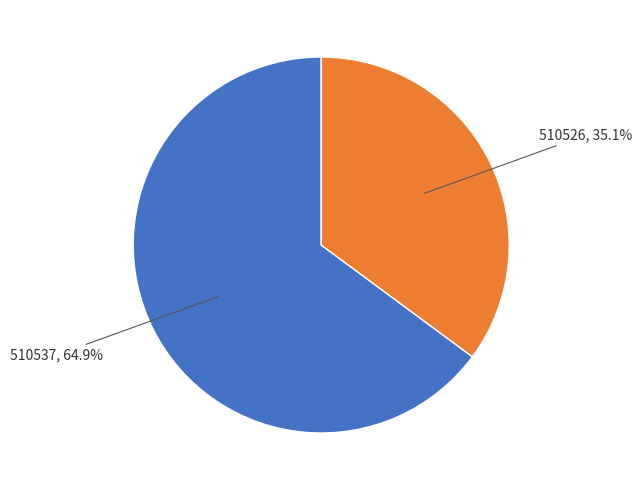

Which category has the smallest portion of the pie?

510526